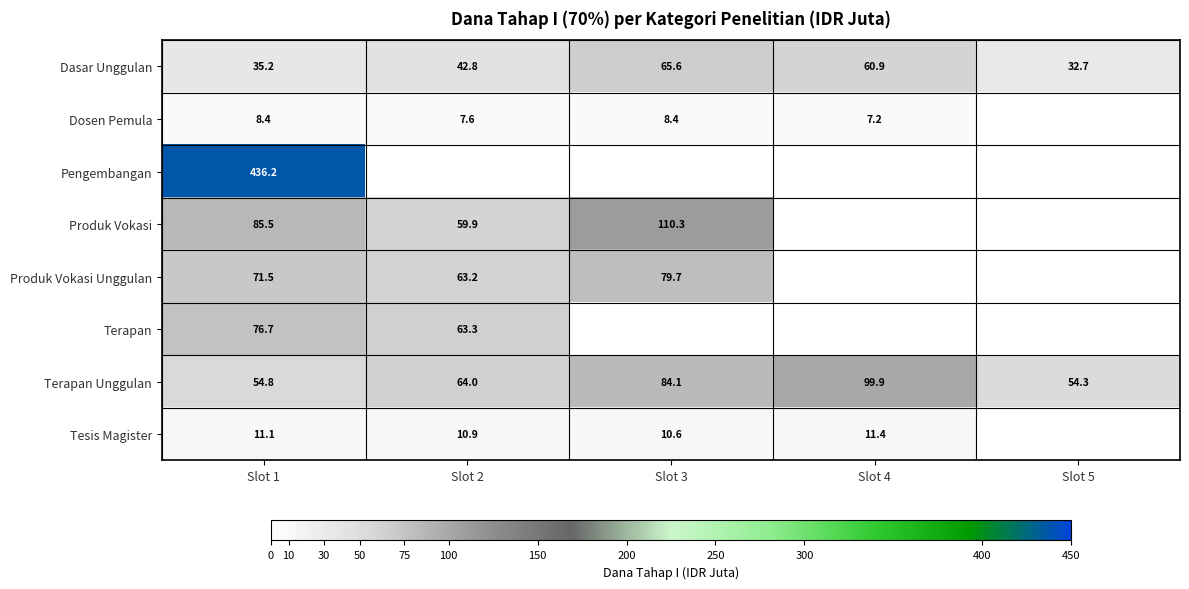

At which label is Terapan Unggulan closest to 77?

Slot 3